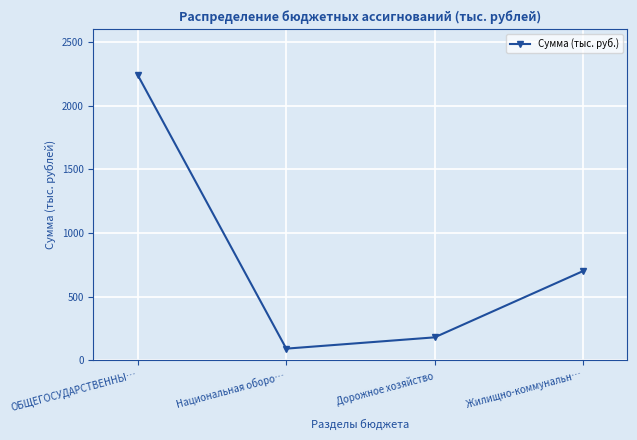

What is the average value?

802.0